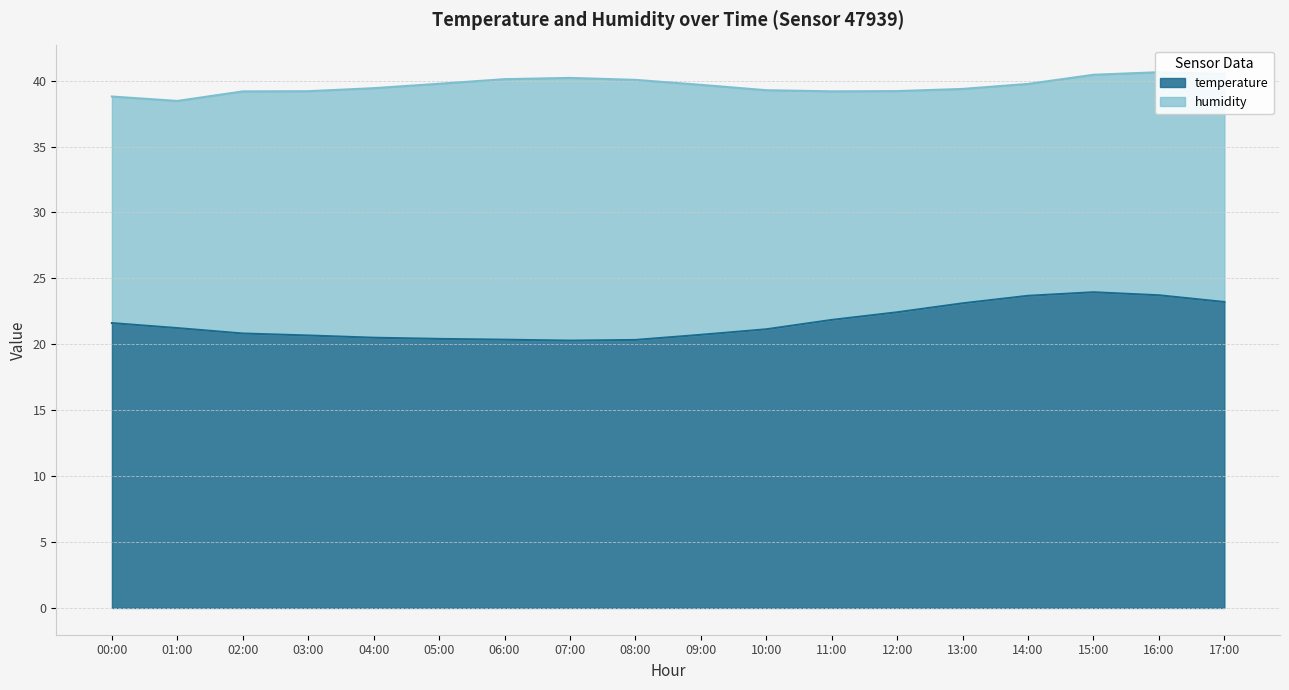

How many interior local valleys (lower than both neighbors) does the data have?

1